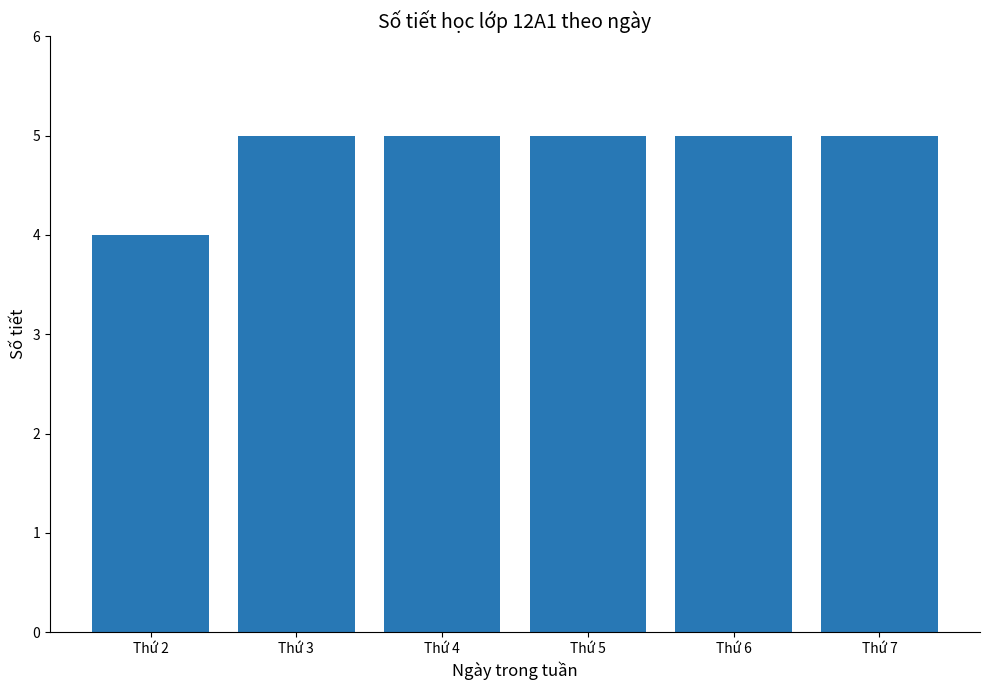

How many values are between 5 and 6?

5